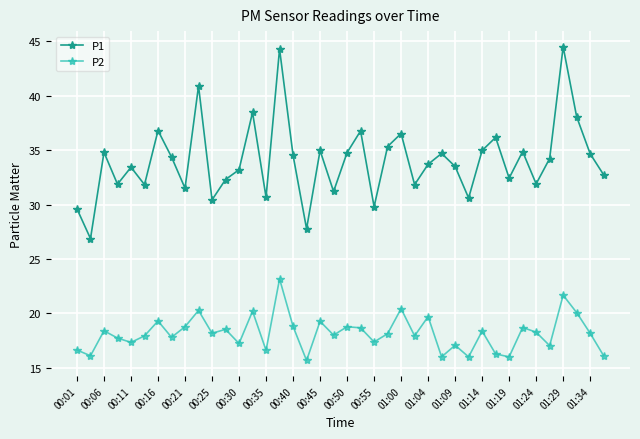

Which series has the largest total across all categories?

P1